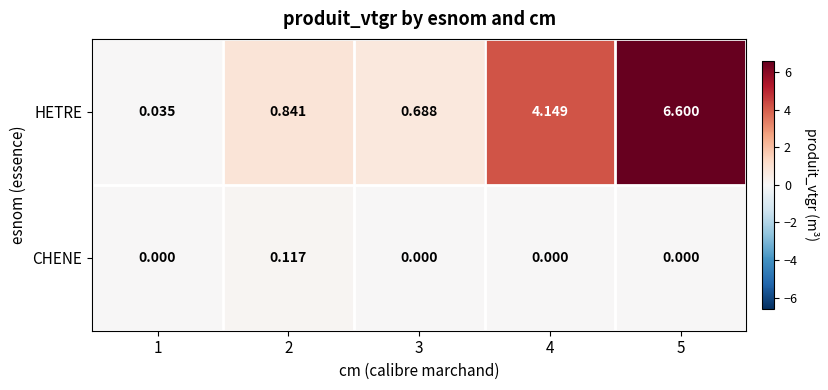

Count the number of categories in the chart.

5